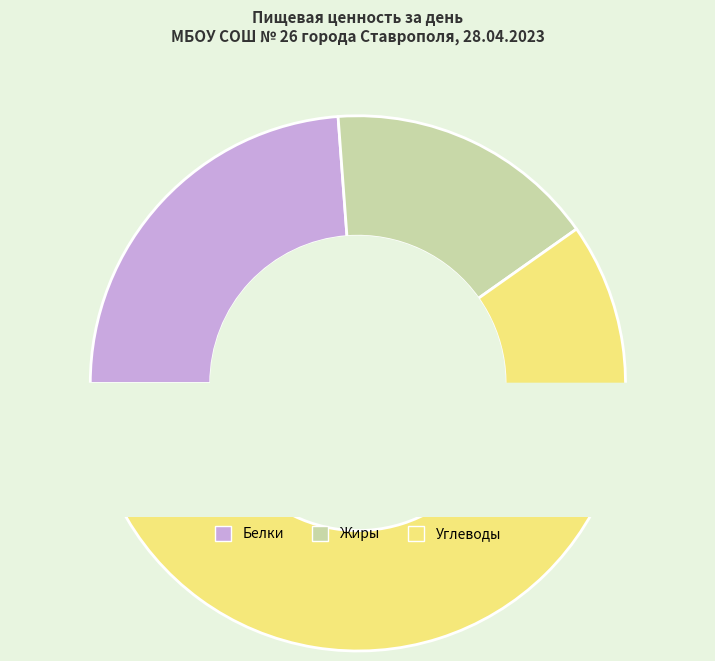

Do Углеводы and Жиры together represent more than half of the pie?

Yes